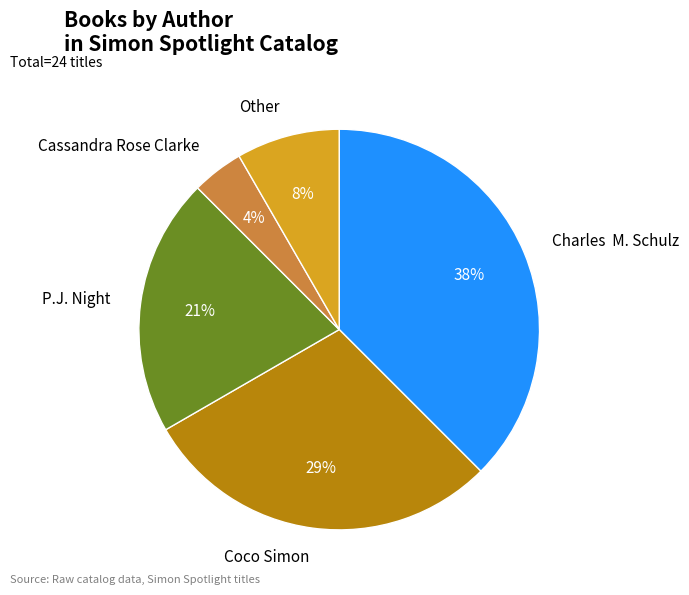

To the nearest percent, what is the average slice percentage?

20%